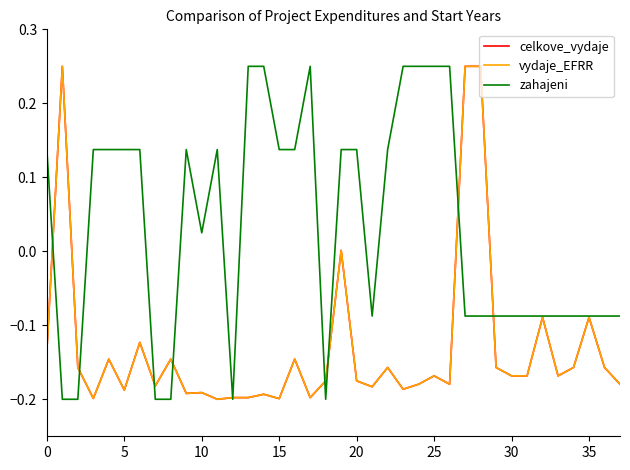

Does the chart have visible grid lines?

No